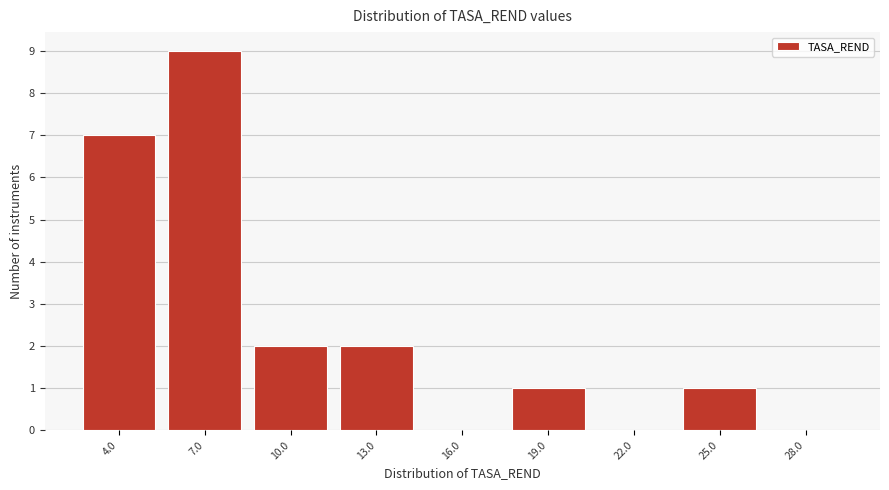

Reading right to left, transcribe all the data shown in this chart.

28.0=0	25.0=1	22.0=0	19.0=1	16.0=0	13.0=2	10.0=2	7.0=9	4.0=7